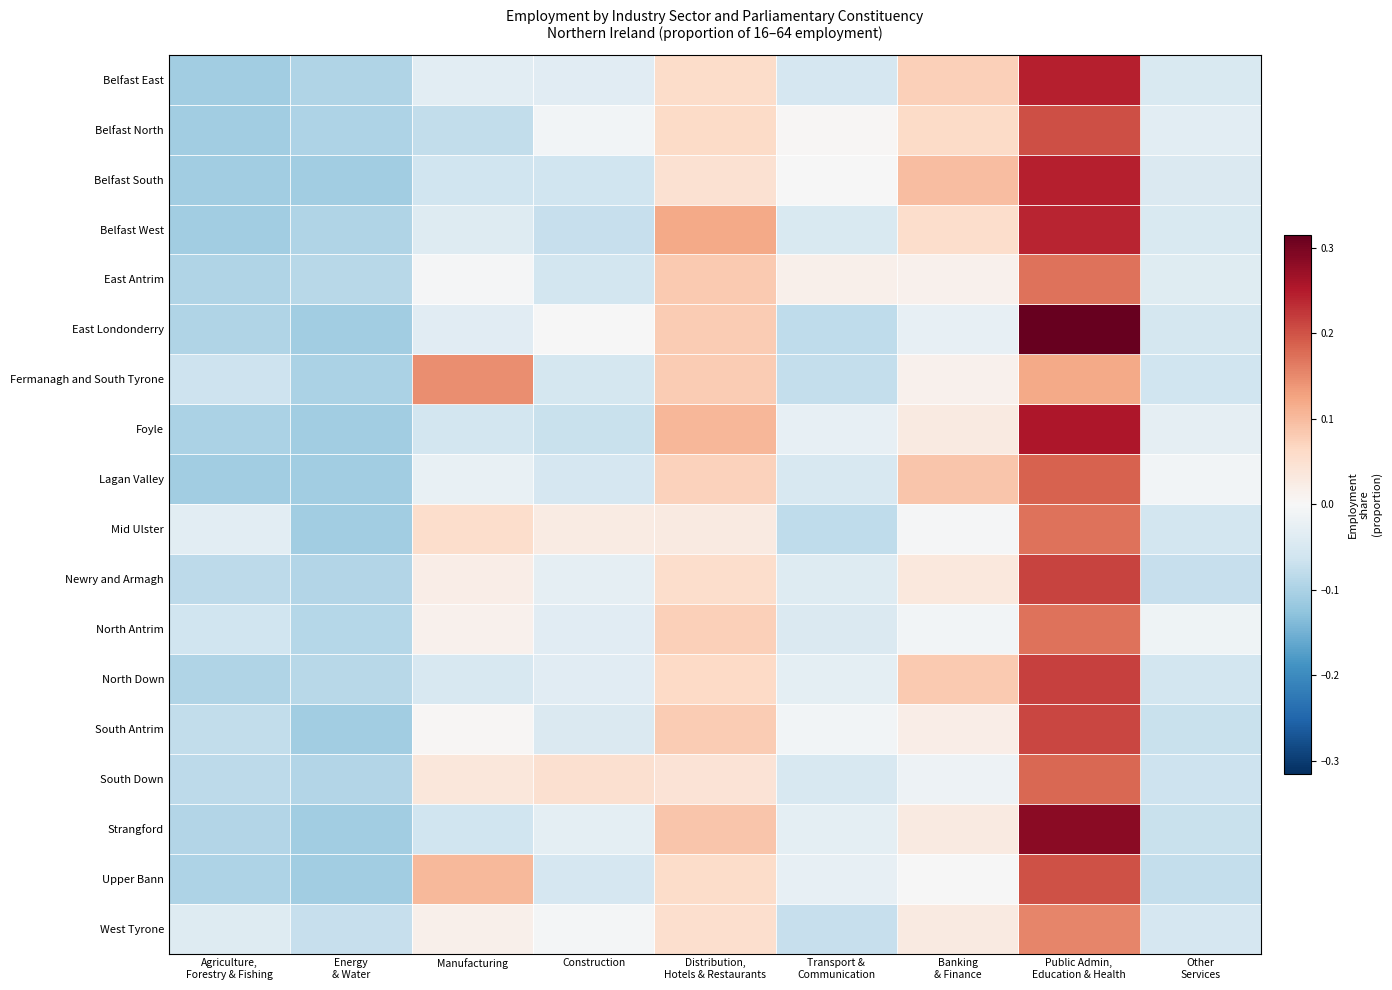

What is the total value across all series at Public Admin,
Education & Health?

3.8